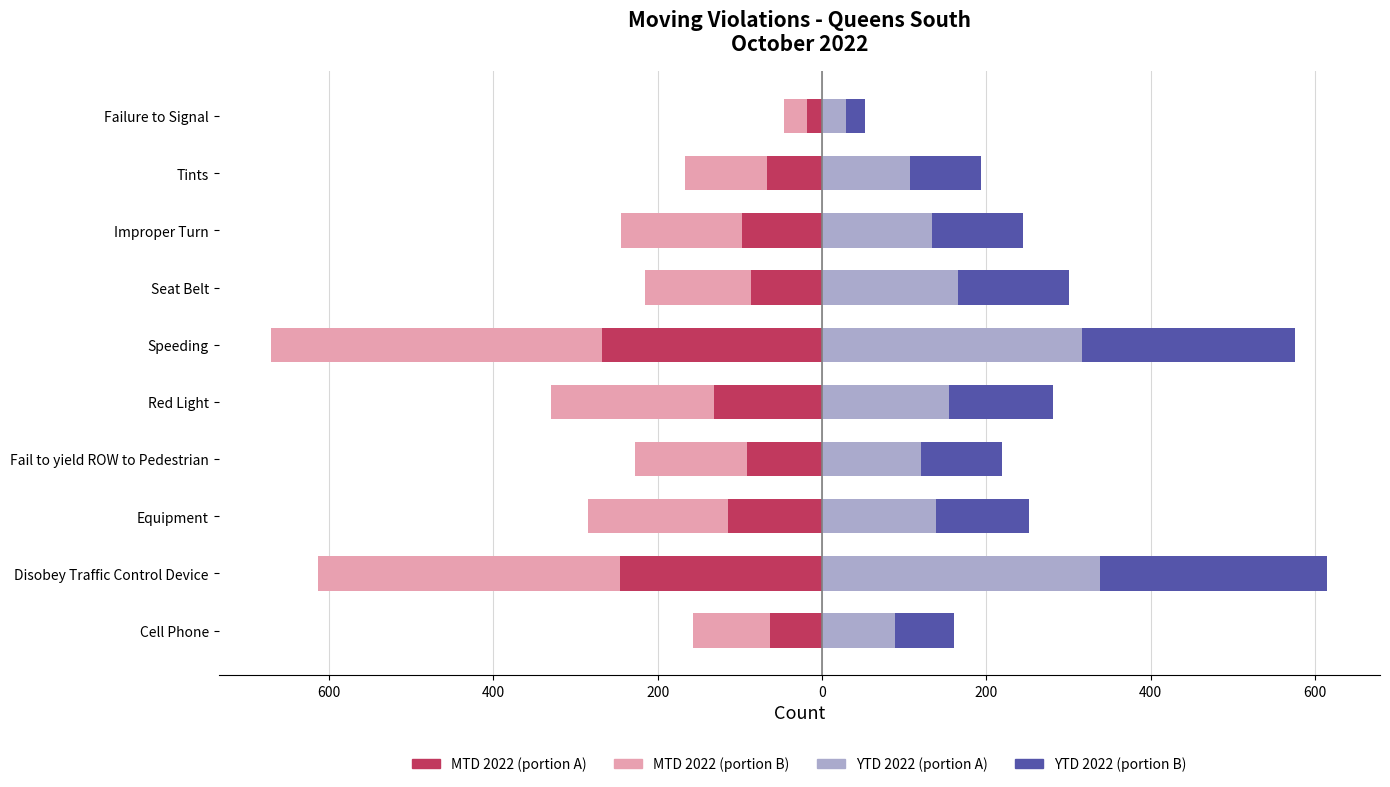

True or false: MTD 2022 has a value of -55.0 at Seat Belt.

False